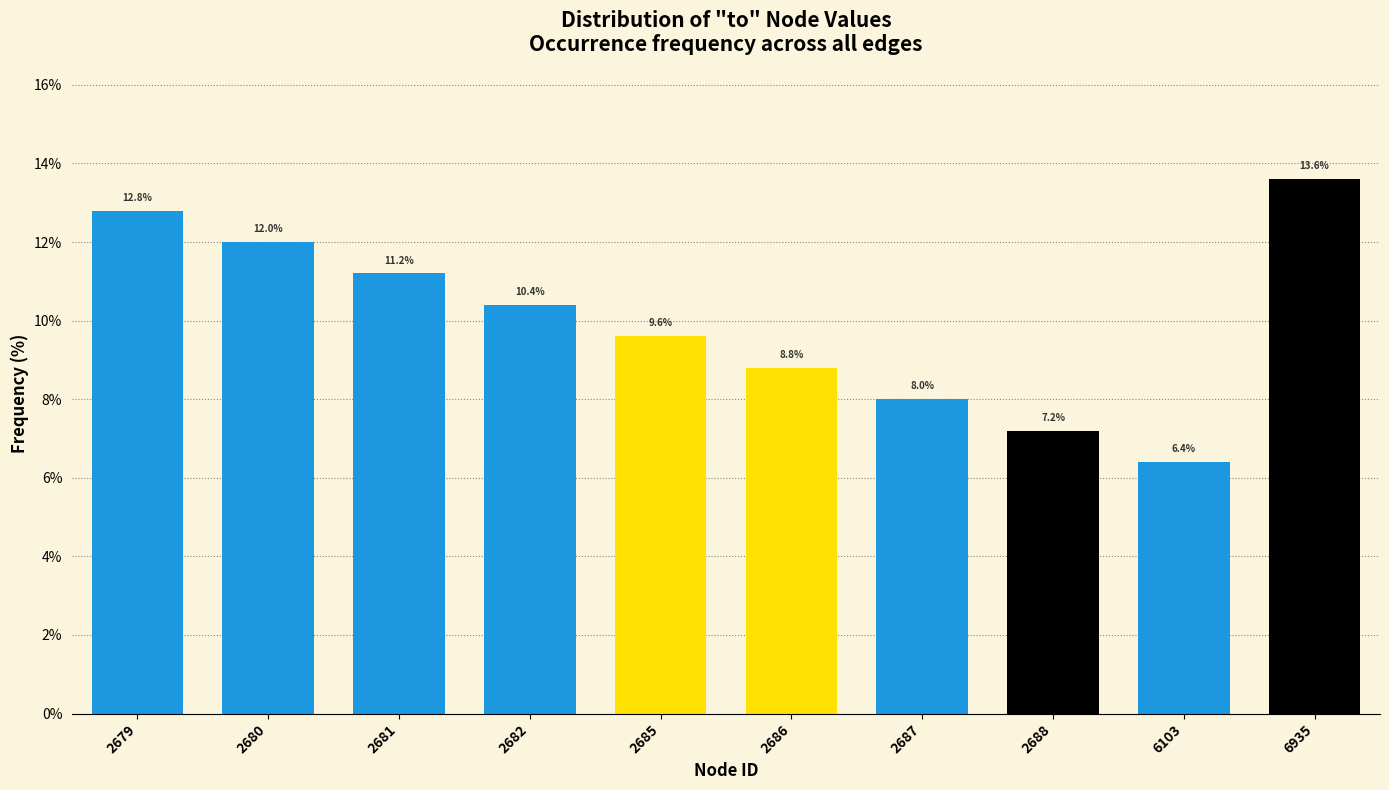

Reading left to right, transcribe all the data shown in this chart.

12.8	12.0	11.2	10.4	9.6	8.8	8.0	7.2	6.4	13.6